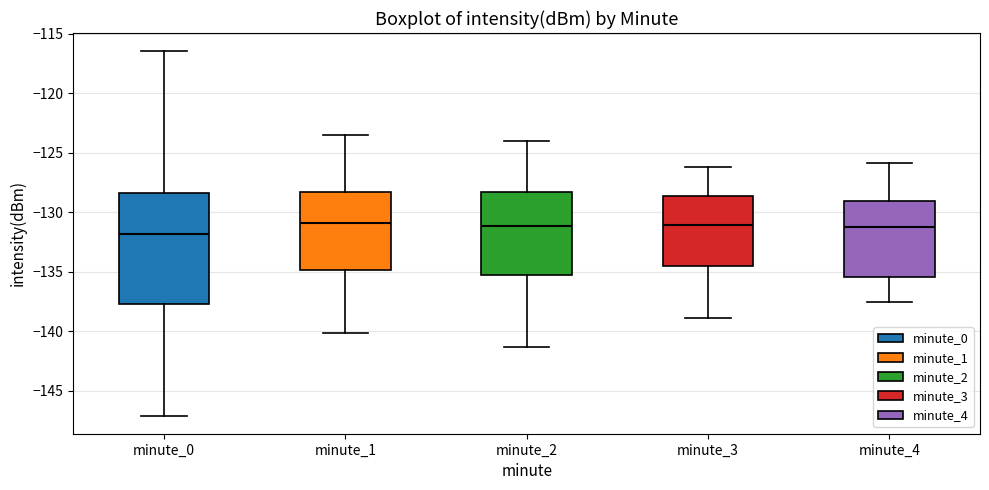

Reading left to right, read every box against the y-axis: the position of its median line, the range the box covers, and the ends of its whiskers. The values are not printed on the chart, so give them approximately, as read against the axis.

minute_0: median -132.0, box -137.5 to -128.5, whiskers -147.0 to -116.5
minute_1: median -131.0, box -135.0 to -128.5, whiskers -140.0 to -123.5
minute_2: median -131.0, box -135.0 to -128.5, whiskers -141.5 to -124.0
minute_3: median -131.0, box -134.5 to -128.5, whiskers -139.0 to -126.0
minute_4: median -131.0, box -135.5 to -129.0, whiskers -137.5 to -126.0